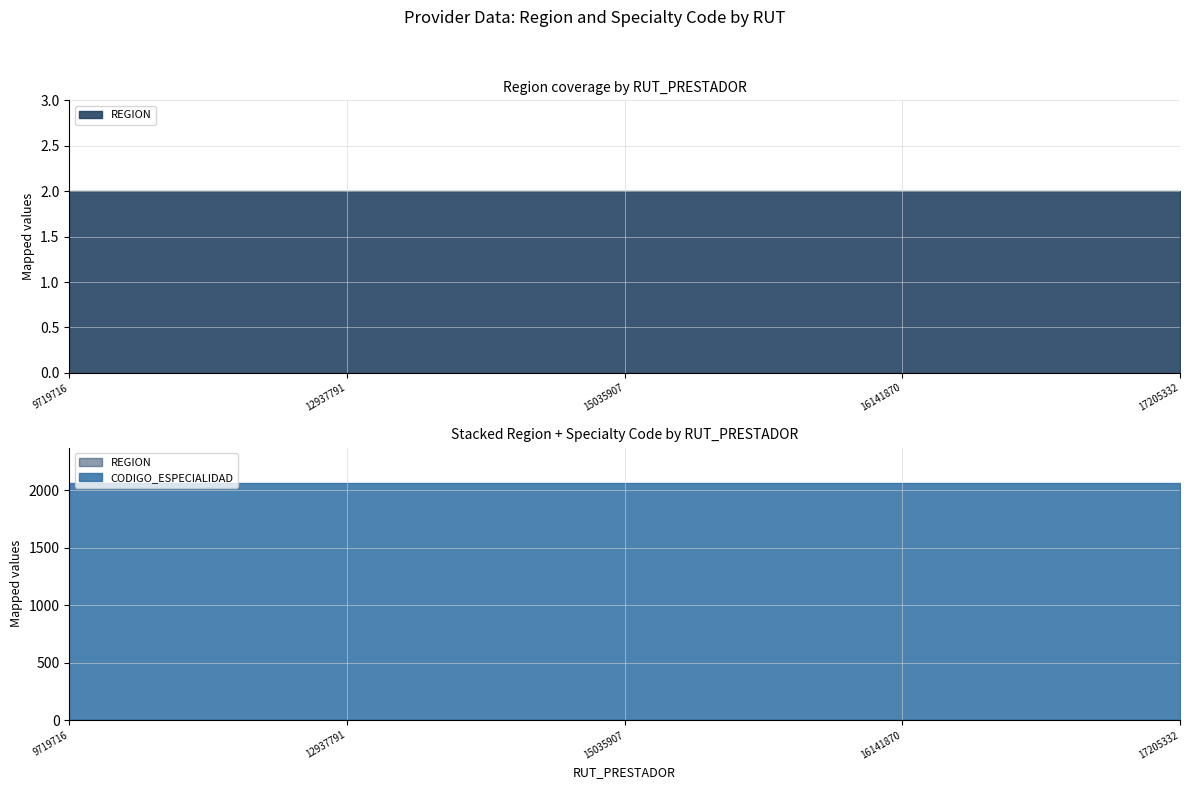

What is the greatest value displayed?

2060